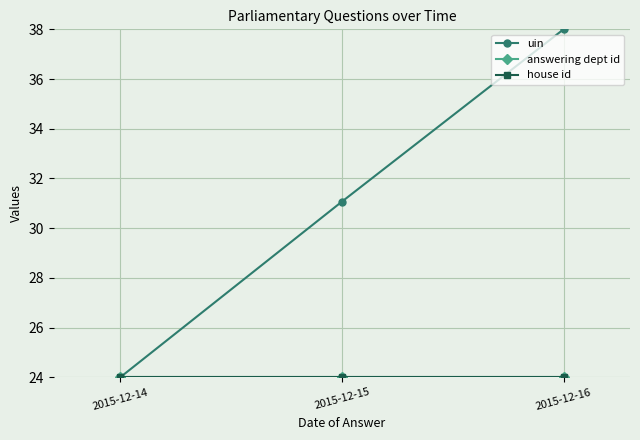

At 2015-12-14, list the series in order from smallest to largest.

uin, answering dept id, house id